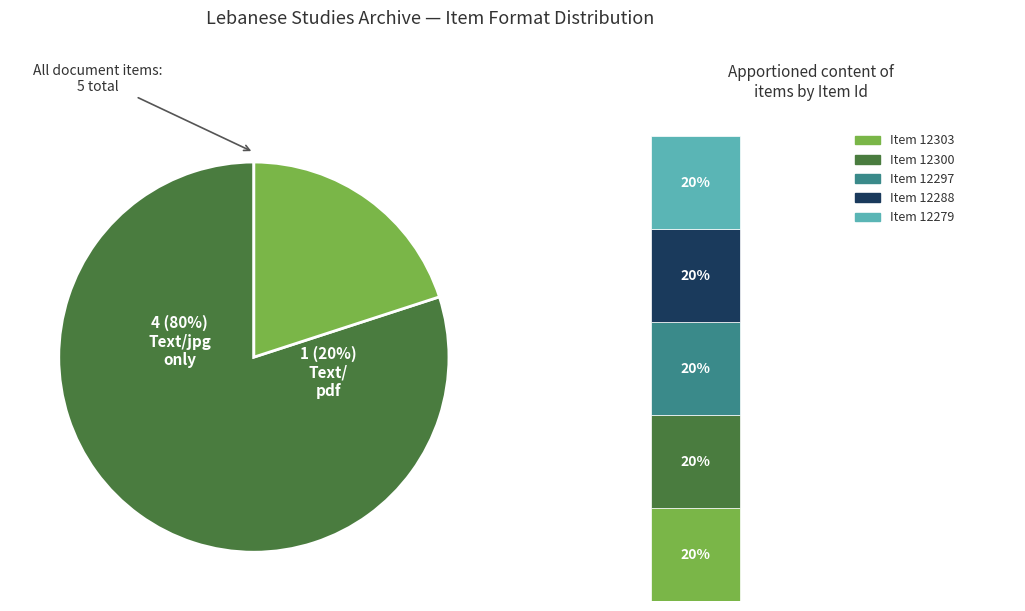

What percentage is NOT represented by Item 12288?

80.0%